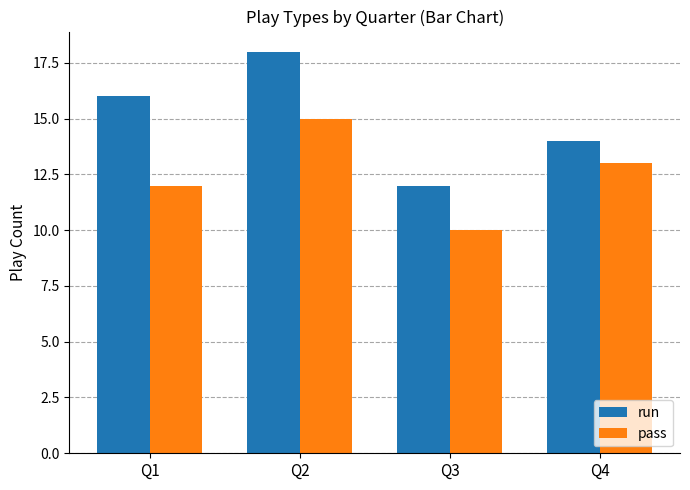

What is the highest value of the pass series?

15